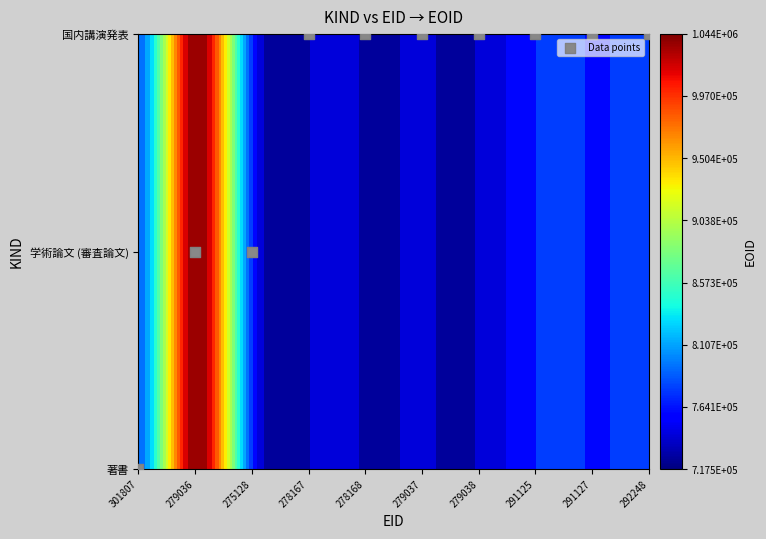

True or false: the data shows 1 at 291125.

False